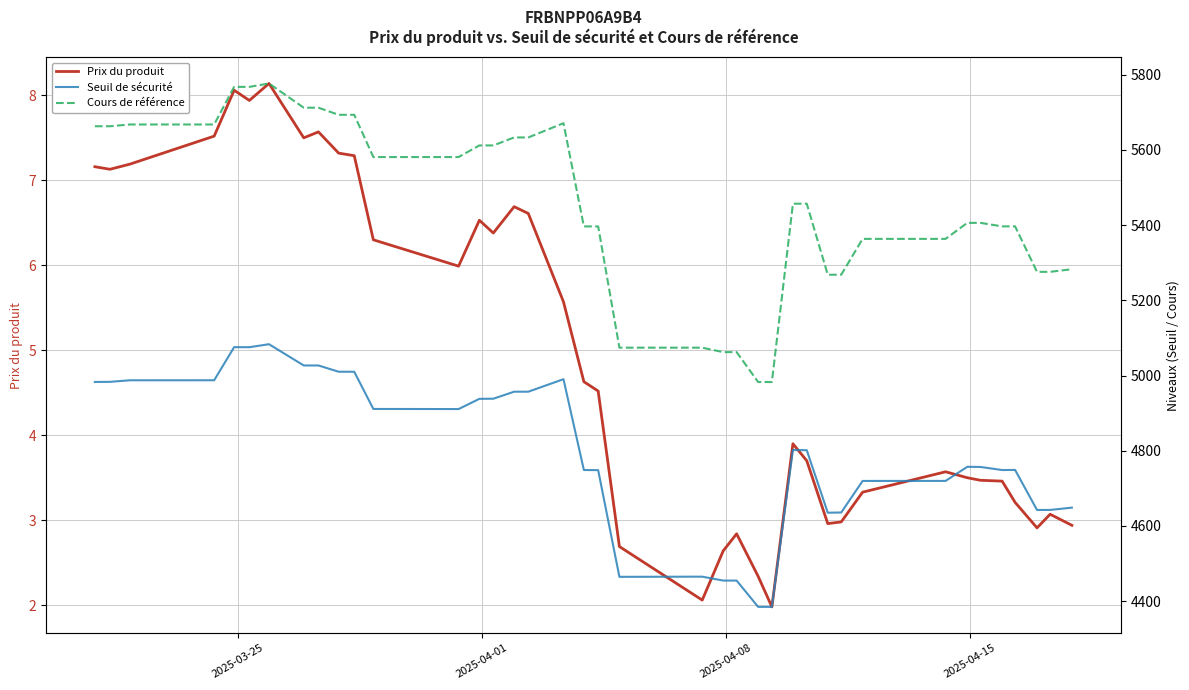

What is the lowest value of the Prix du produit series?

2.0